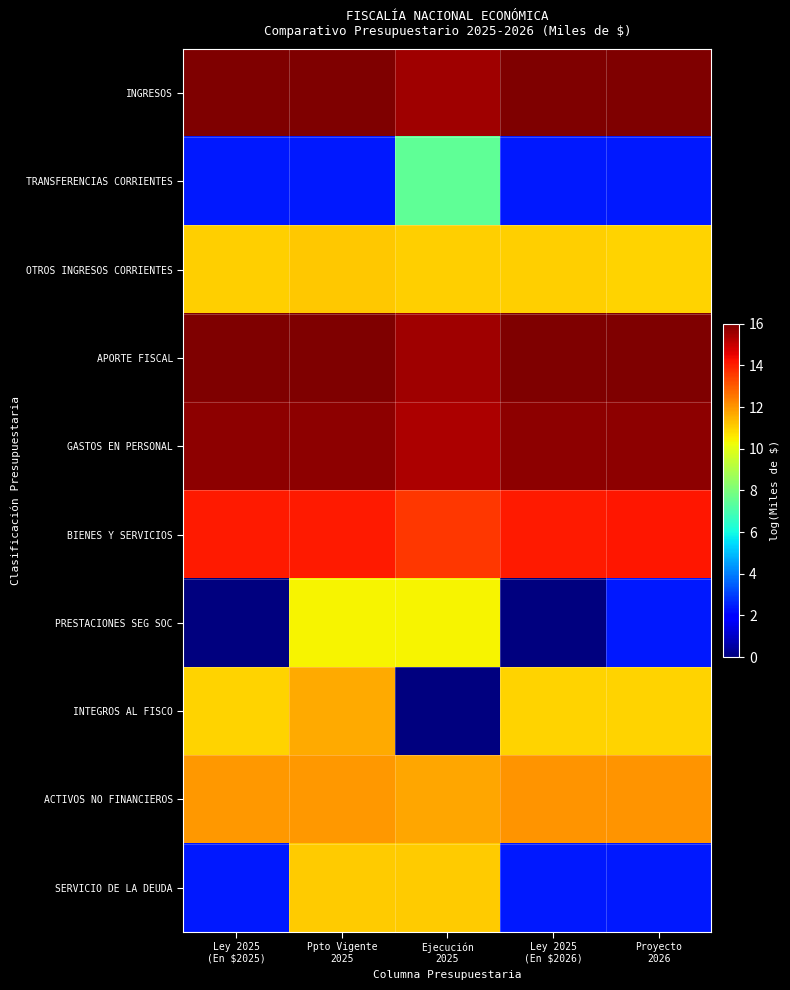

Which series changed the most between Ppto Vigente 2025 and Ley 2025 (En $2026)?

PRESTACIONES SEG SOC